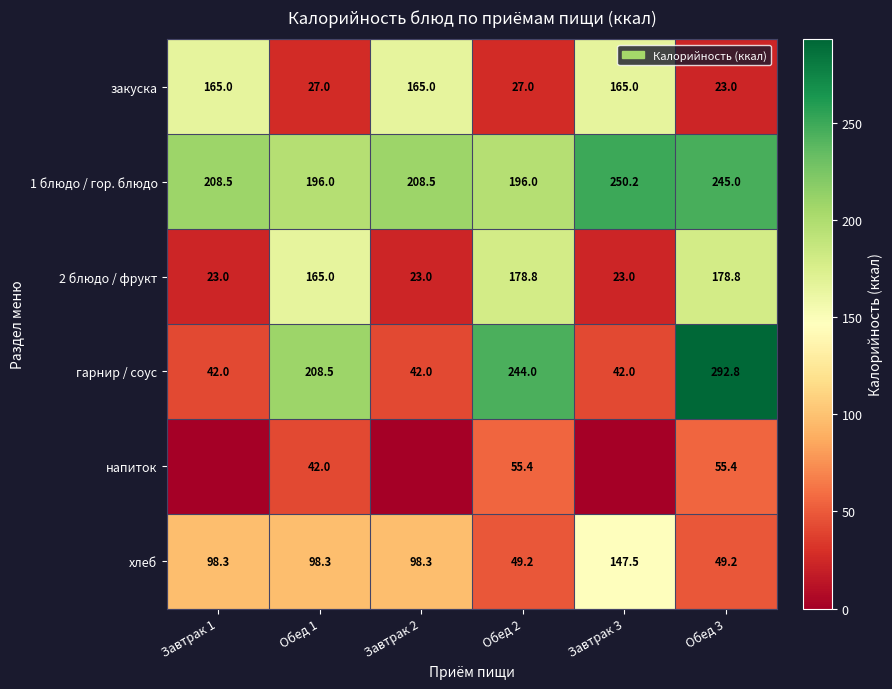

Is the value of 1 блюдо / гор. блюдо at Завтрак 3 greater than the value of напиток at Обед 1?

Yes